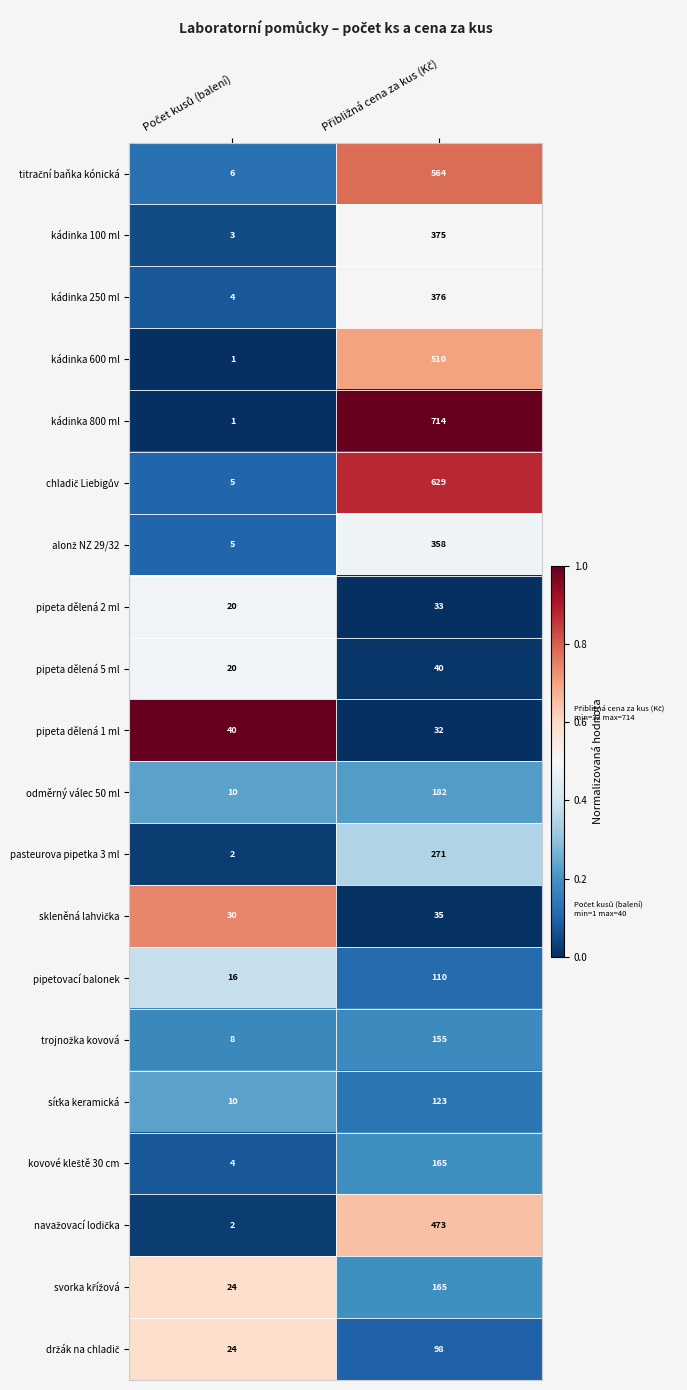

What is the maximum value shown in the chart?

714